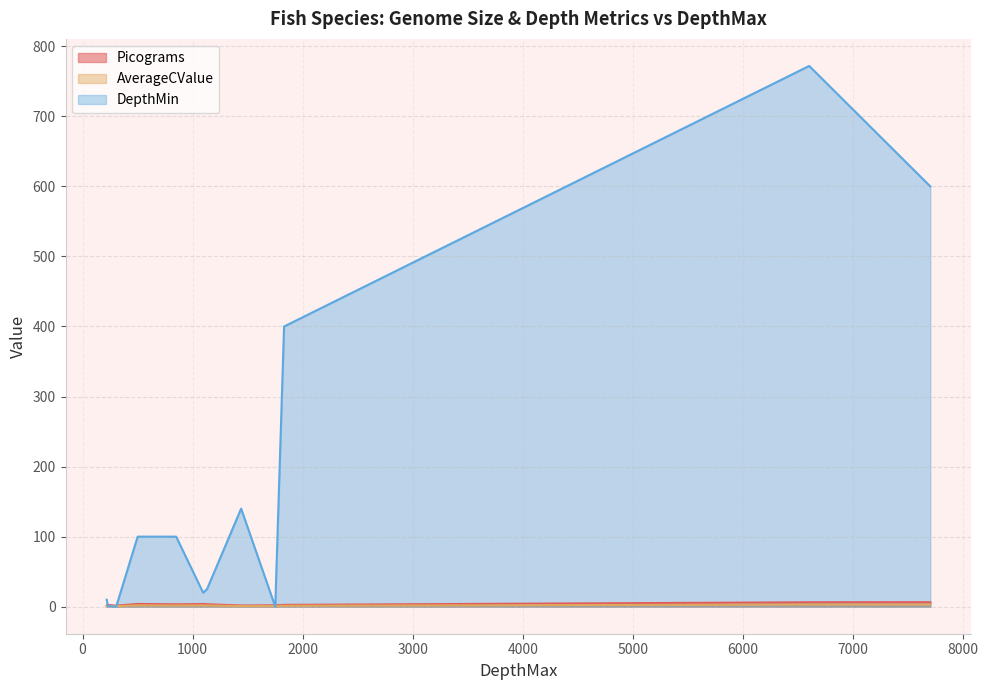

How many data points in Picograms are above 3?

7